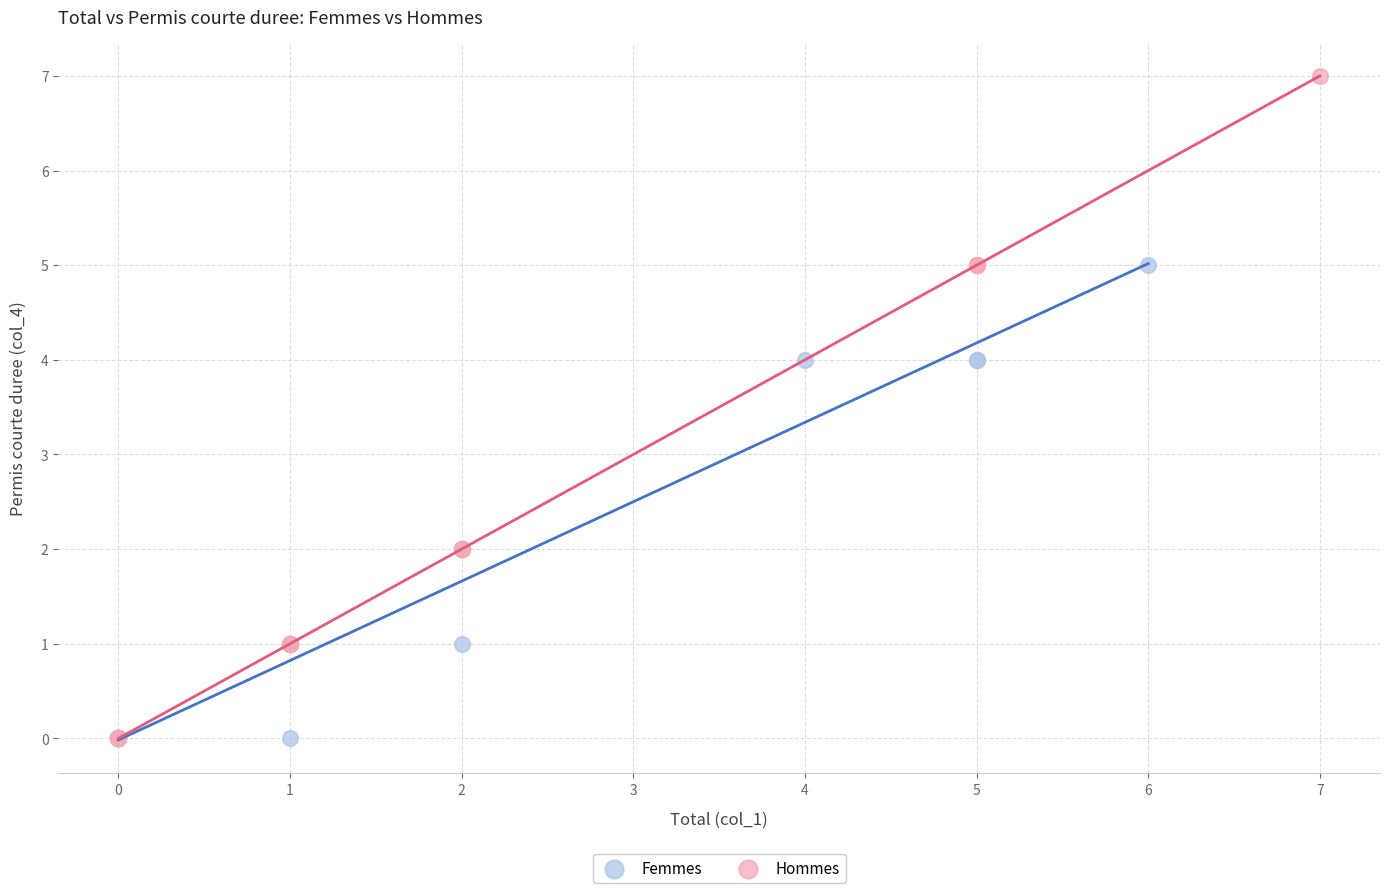

Which series has the widest spread of Y values?

Hommes